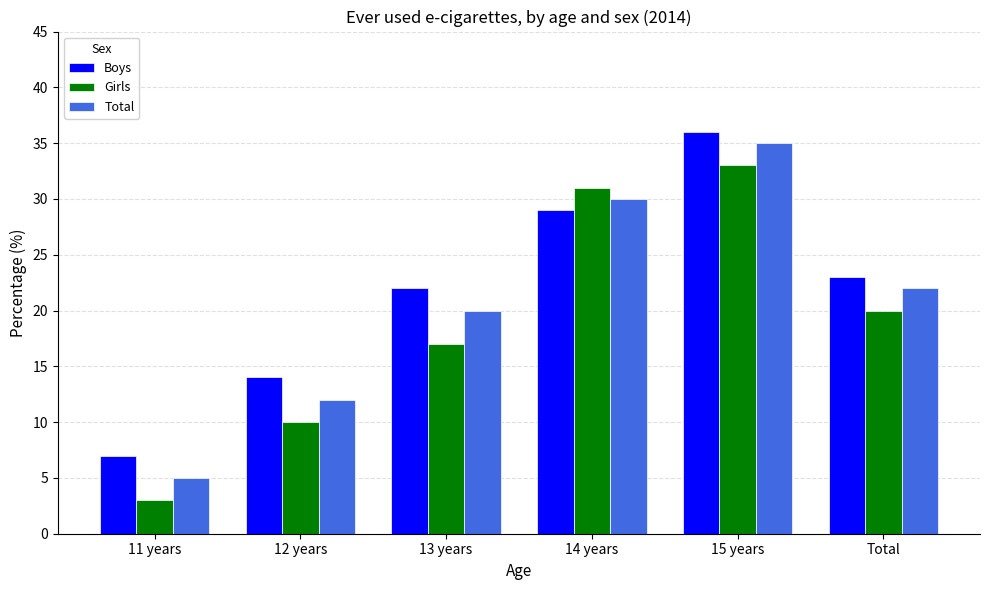

What is the difference between the second highest and second lowest values in the Girls series?

21